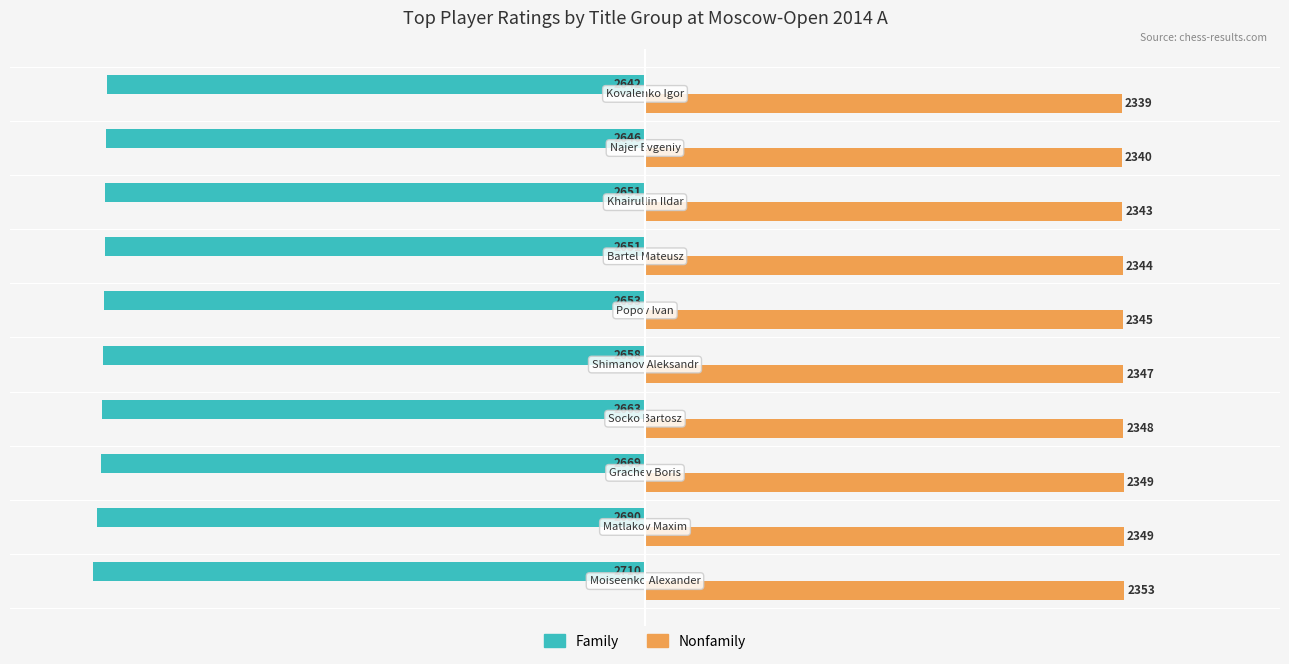

What is the sum of all Nonfamily values?

23457